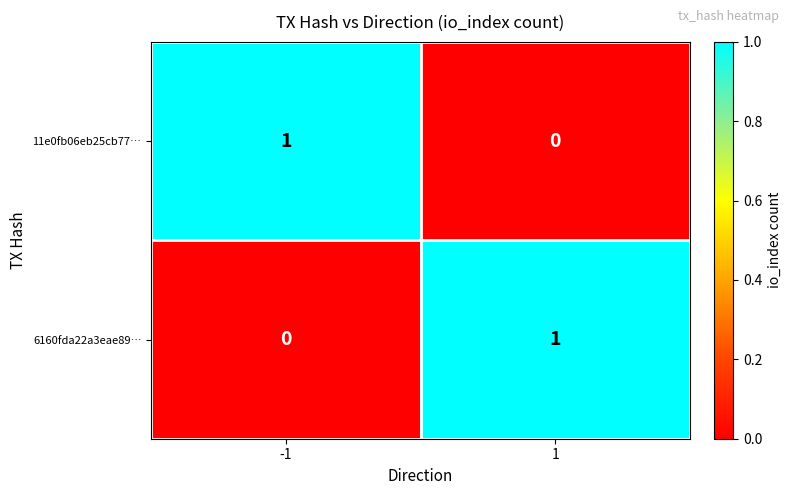

The 11e0fb06eb25cb77… series shows 0 at 1. True or false?

True